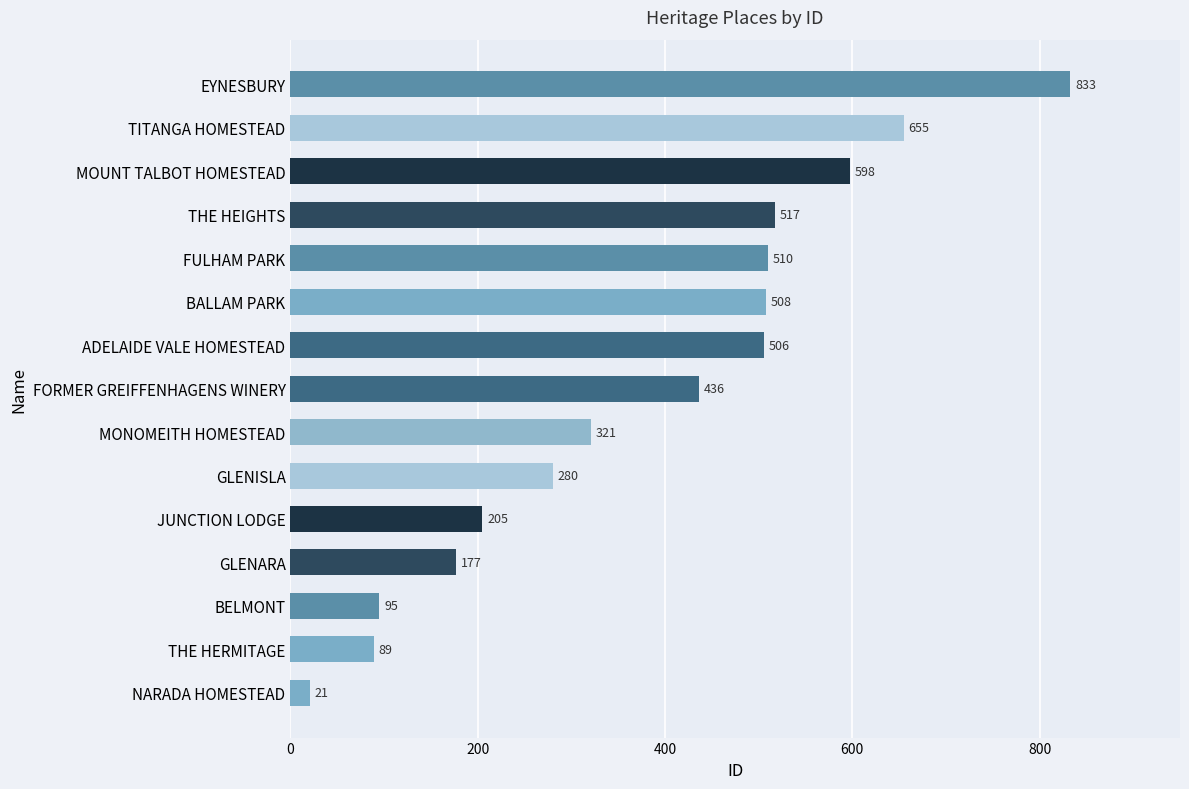

Reading bottom to top, list all the values displayed in this chart.

NARADA HOMESTEAD=21	THE HERMITAGE=89	BELMONT=95	GLENARA=177	JUNCTION LODGE=205	GLENISLA=280	MONOMEITH HOMESTEAD=321	FORMER GREIFFENHAGENS WINERY=436	ADELAIDE VALE HOMESTEAD=506	BALLAM PARK=508	FULHAM PARK=510	THE HEIGHTS=517	MOUNT TALBOT HOMESTEAD=598	TITANGA HOMESTEAD=655	EYNESBURY=833